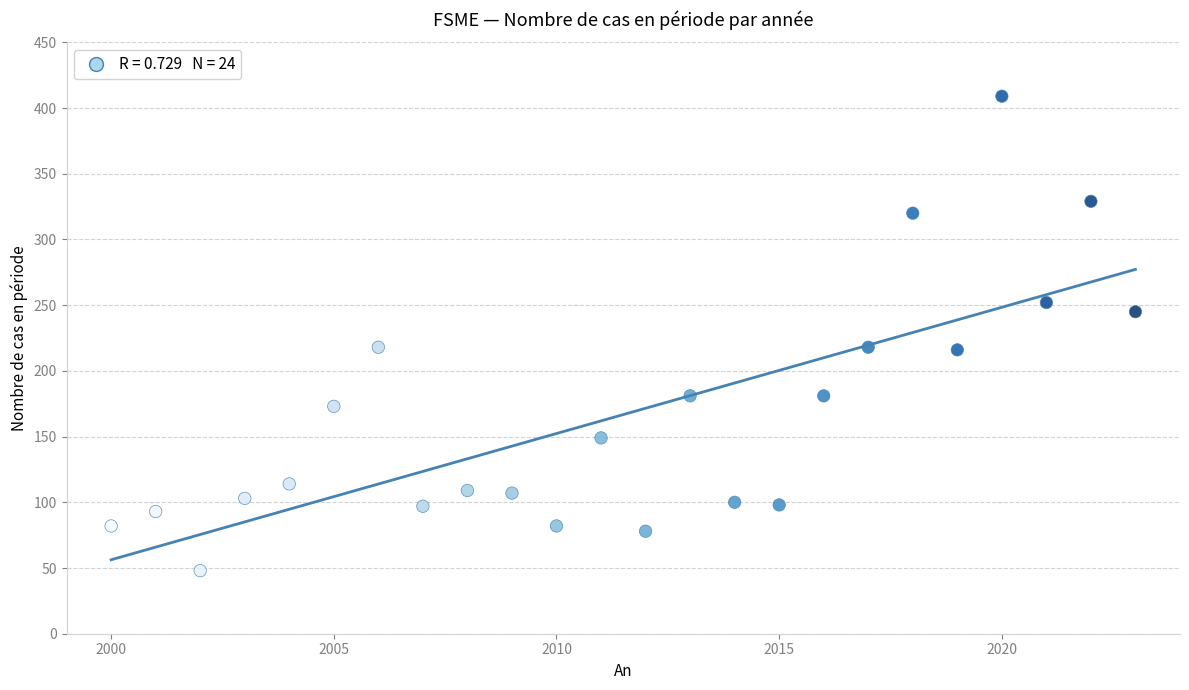

What is the range of Y values (max minus min)?

361